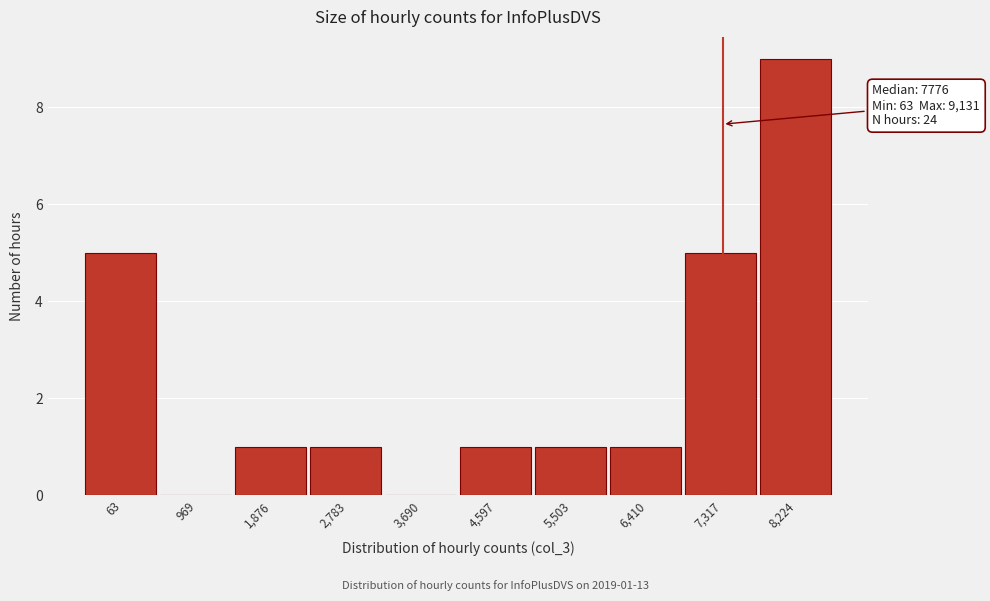

Reading right to left, what are all the values shown in this chart?

8,224=9	7,317=5	6,410=1	5,503=1	4,597=1	3,690=0	2,783=1	1,876=1	969=0	63=5